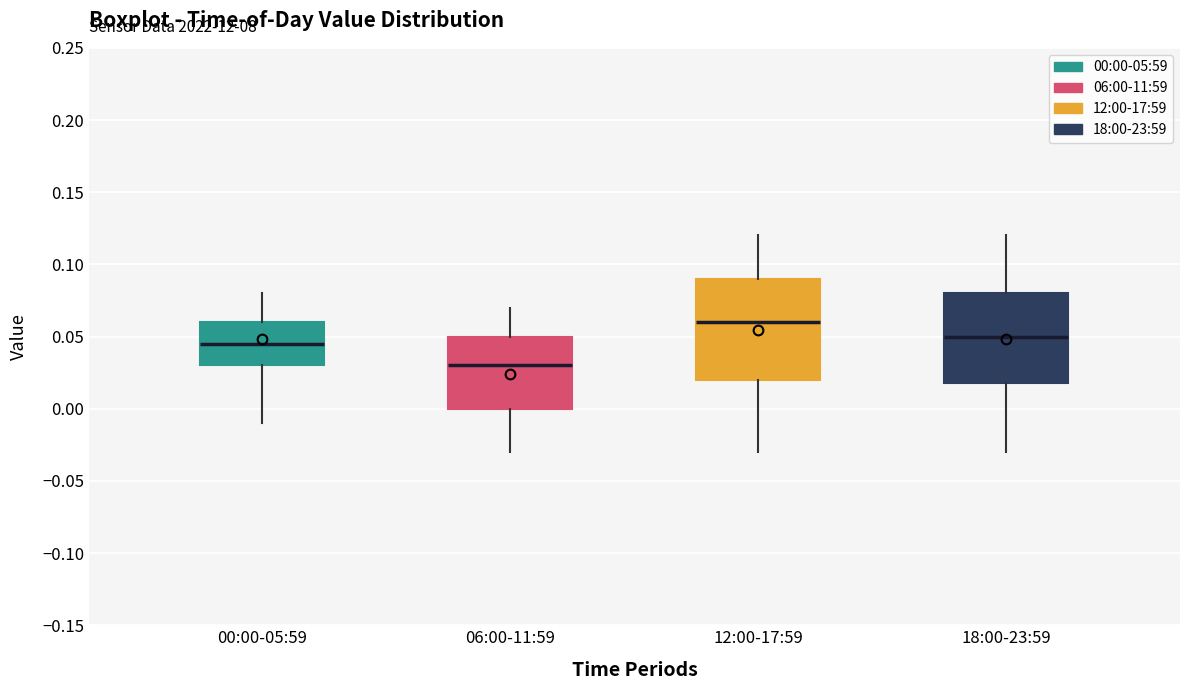

Reading left to right, read every box against the y-axis: the position of its median line, the range the box covers, and the ends of its whiskers. The values are not printed on the chart, so give them approximately, as read against the axis.

00:00-05:59: median 0.045, box 0.030 to 0.060, whiskers -0.010 to 0.080
06:00-11:59: median 0.030, box 0.000 to 0.050, whiskers -0.030 to 0.070
12:00-17:59: median 0.060, box 0.020 to 0.090, whiskers -0.030 to 0.120
18:00-23:59: median 0.050, box 0.020 to 0.080, whiskers -0.030 to 0.120